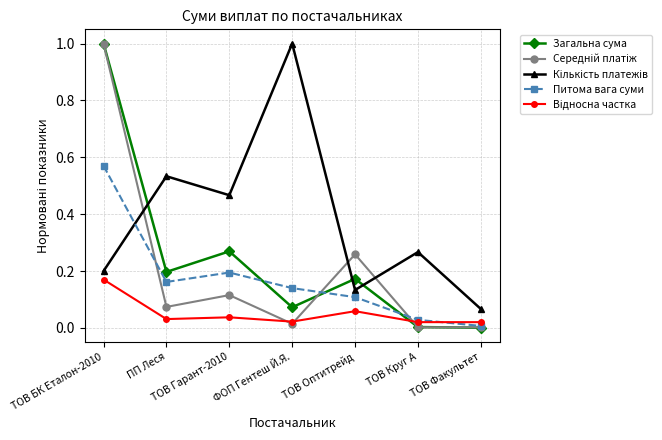

Is it true that Питома вага суми equals 0.2 at ПП Леся?

True